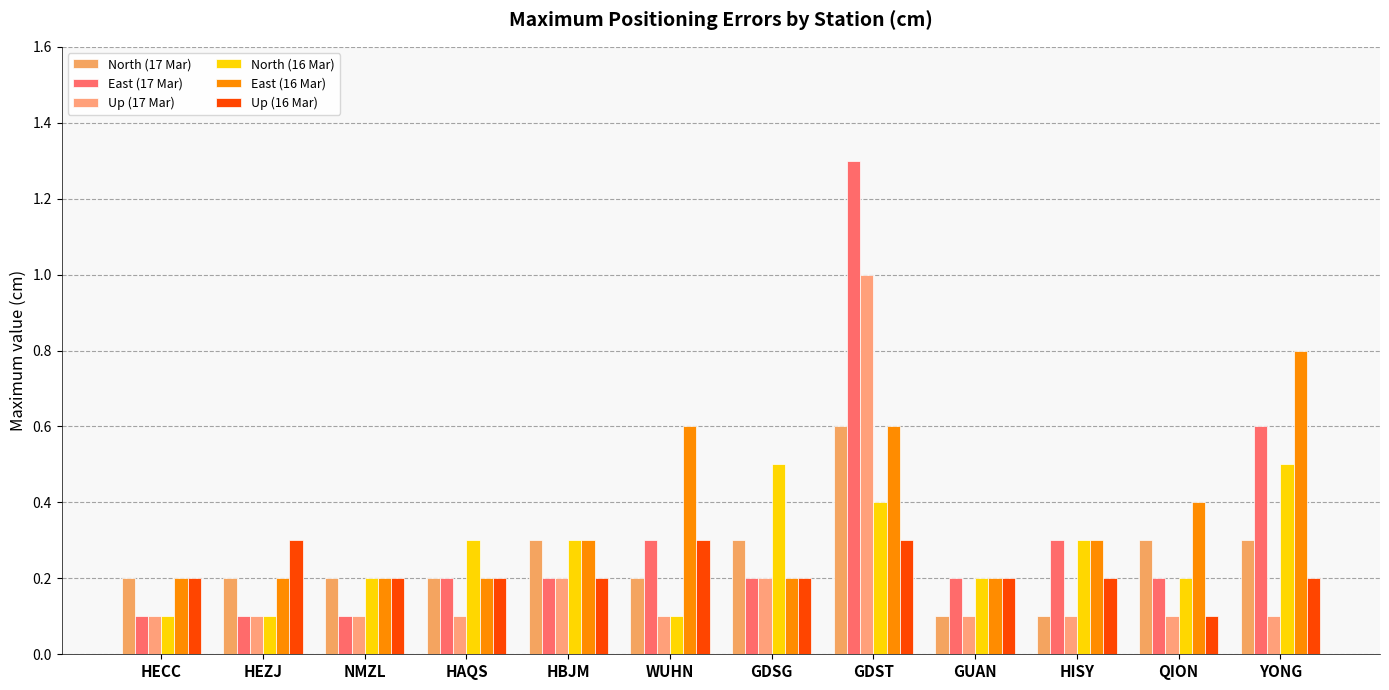

How many categories are shown in the chart?

12